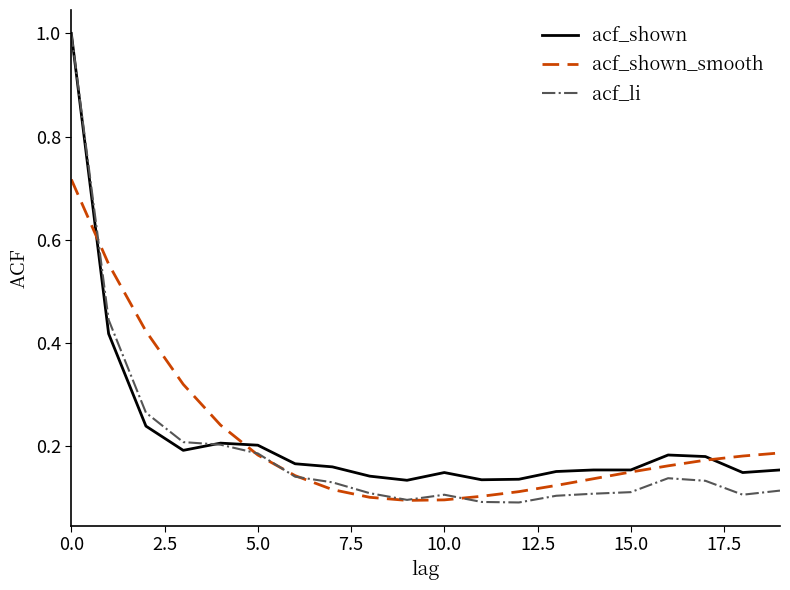

How many lines are shown in the chart?

3